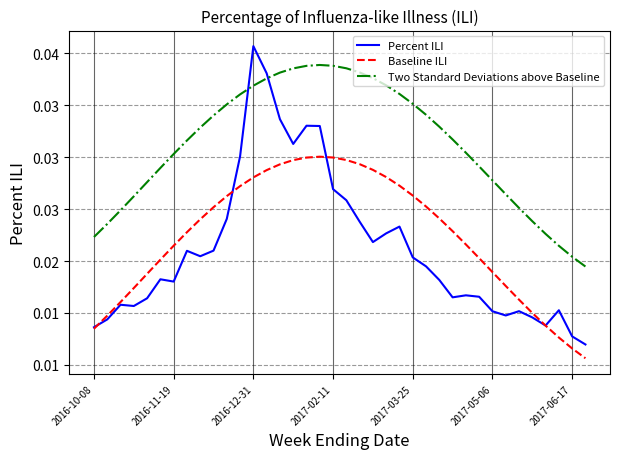

What are all the series names shown in the legend?

Percent ILI, Baseline ILI, Two Standard Deviations above Baseline